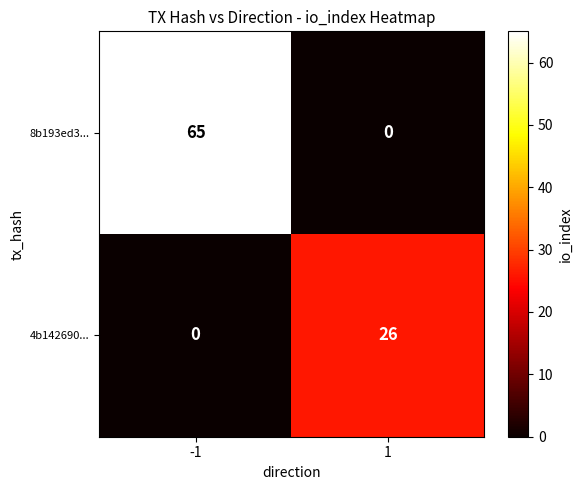

What is the sum of all 4b142690... values?

26